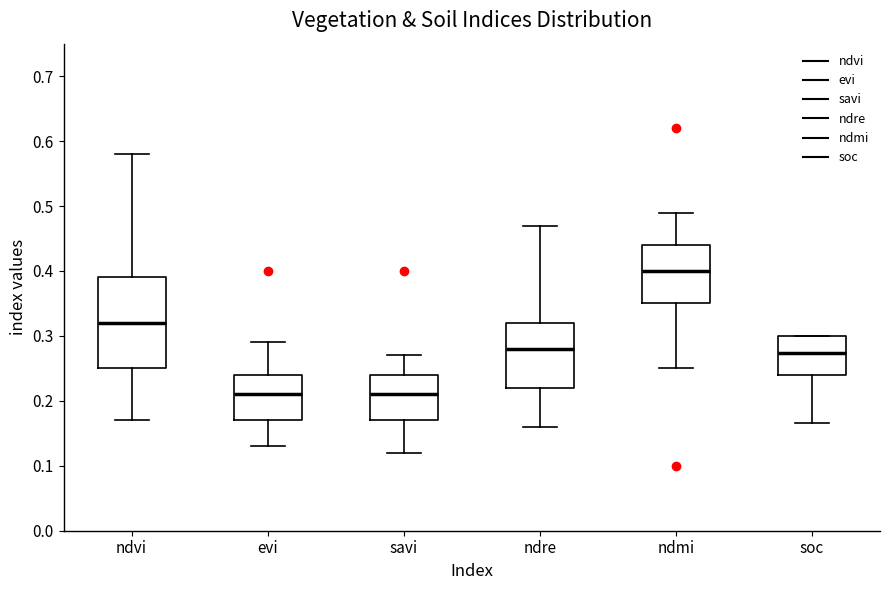

Which box is the tallest, from its lower edge to its upper edge?

ndvi